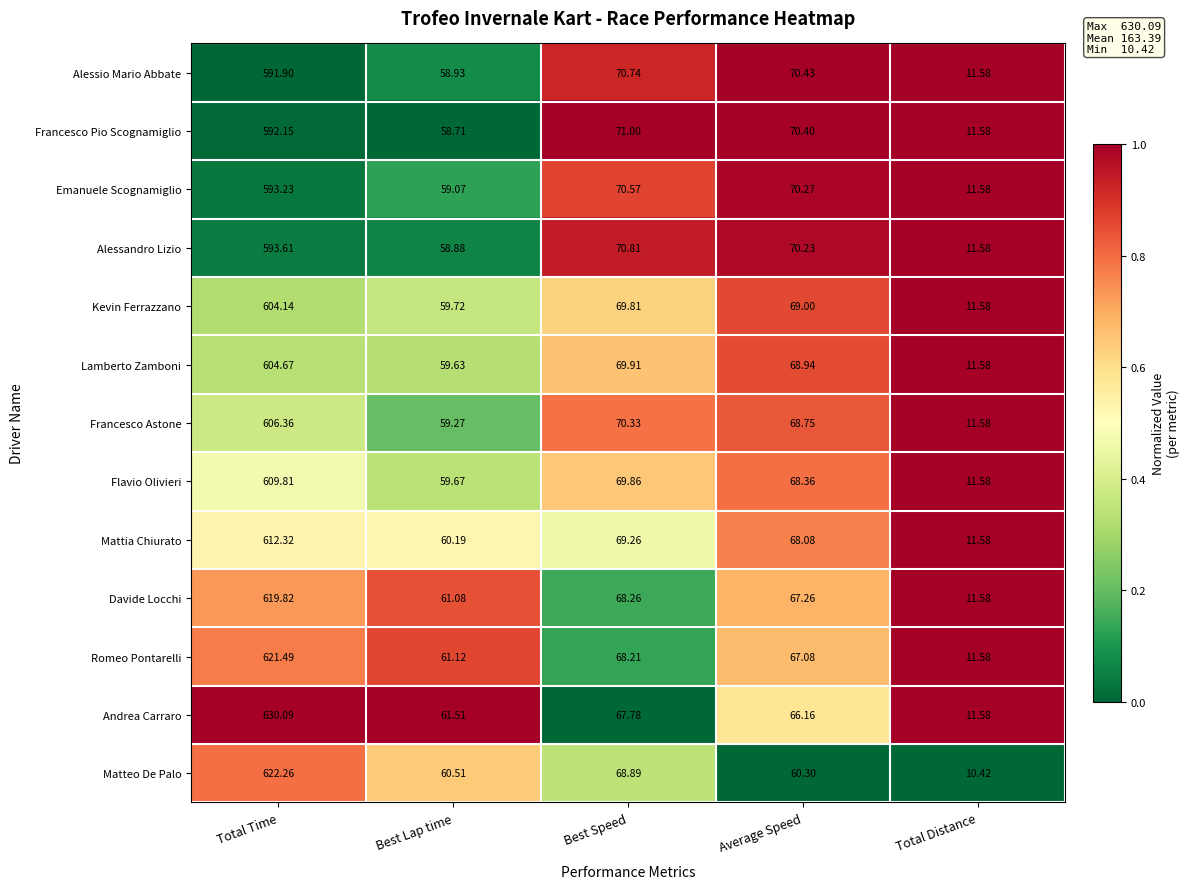

At Best Lap time, list the series in order from smallest to largest.

Francesco Pio Scognamiglio, Alessandro Lizio, Alessio Mario Abbate, Emanuele Scognamiglio, Francesco Astone, Lamberto Zamboni, Flavio Olivieri, Kevin Ferrazzano, Mattia Chiurato, Matteo De Palo, Davide Locchi, Romeo Pontarelli, Andrea Carraro